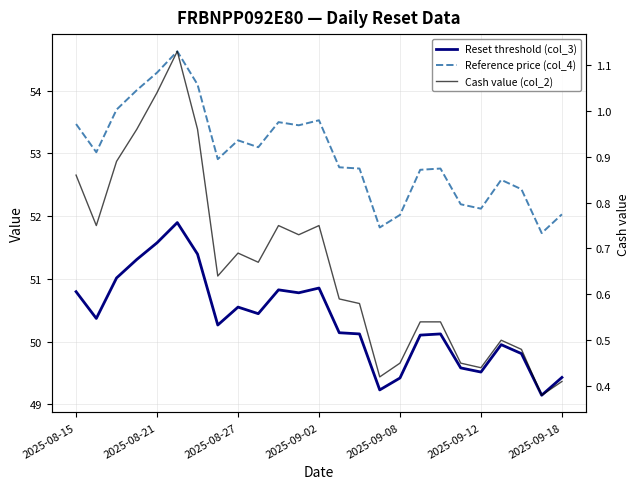

True or false: Reference price (col_4) has a value of 52.0 at 2025-09-08.

True